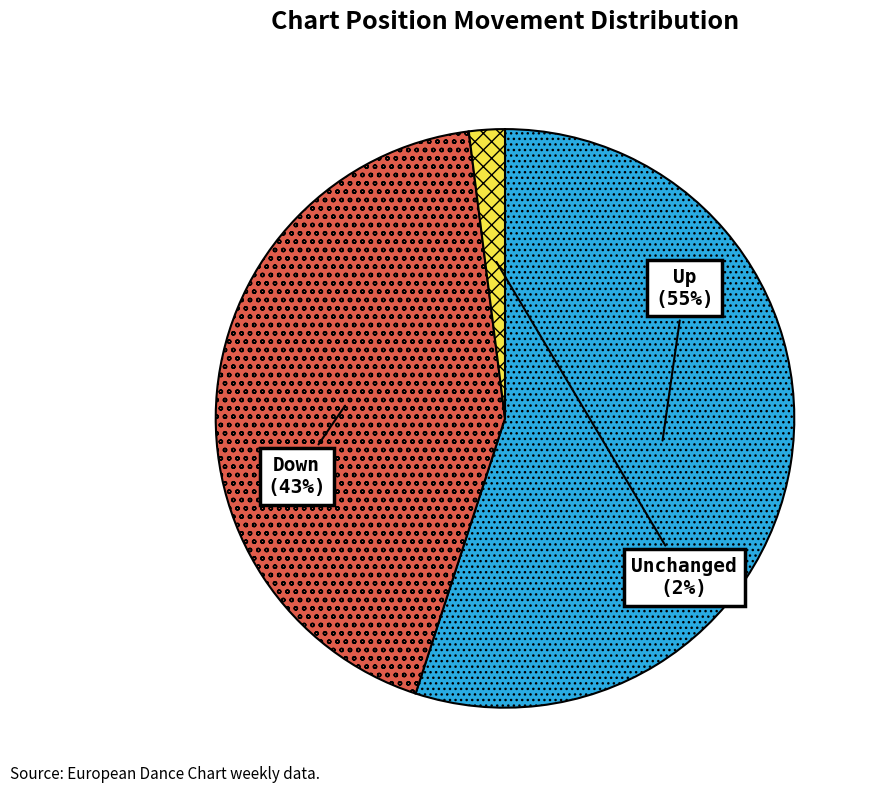

Rank the categories by value from highest to lowest.

Up, Down, Unchanged